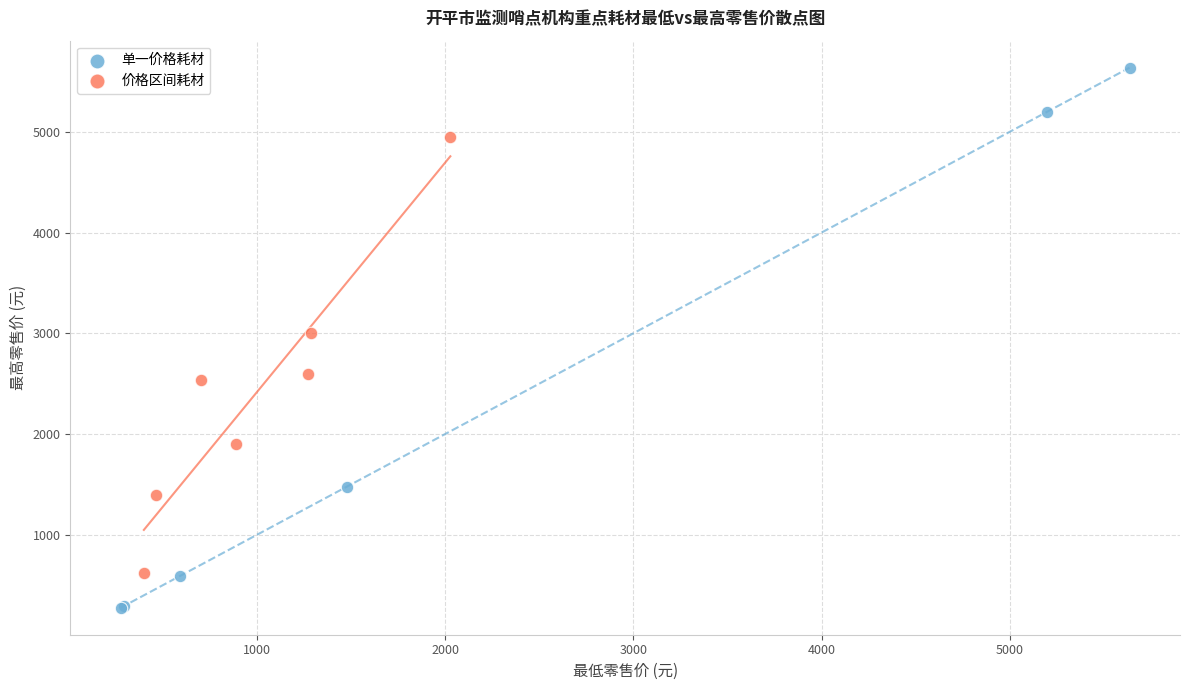

Which series has the widest spread of Y values?

单一价格耗材